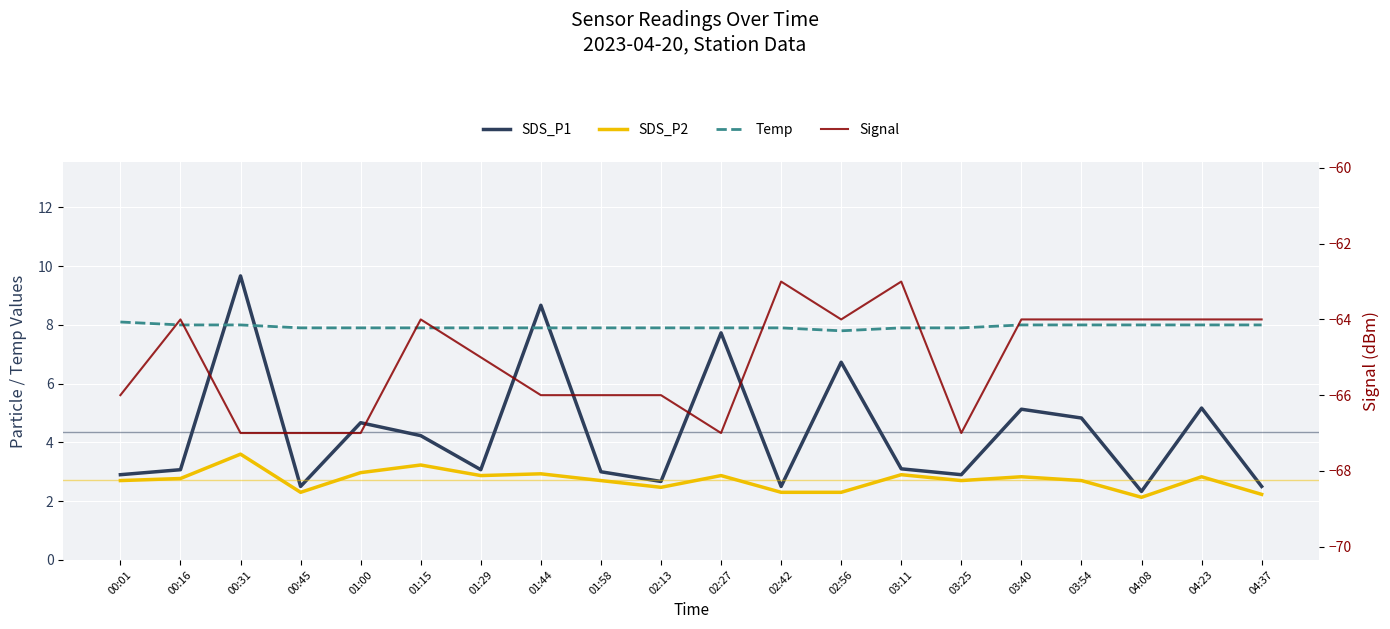

Which label corresponds to the largest value in the chart?

00:31